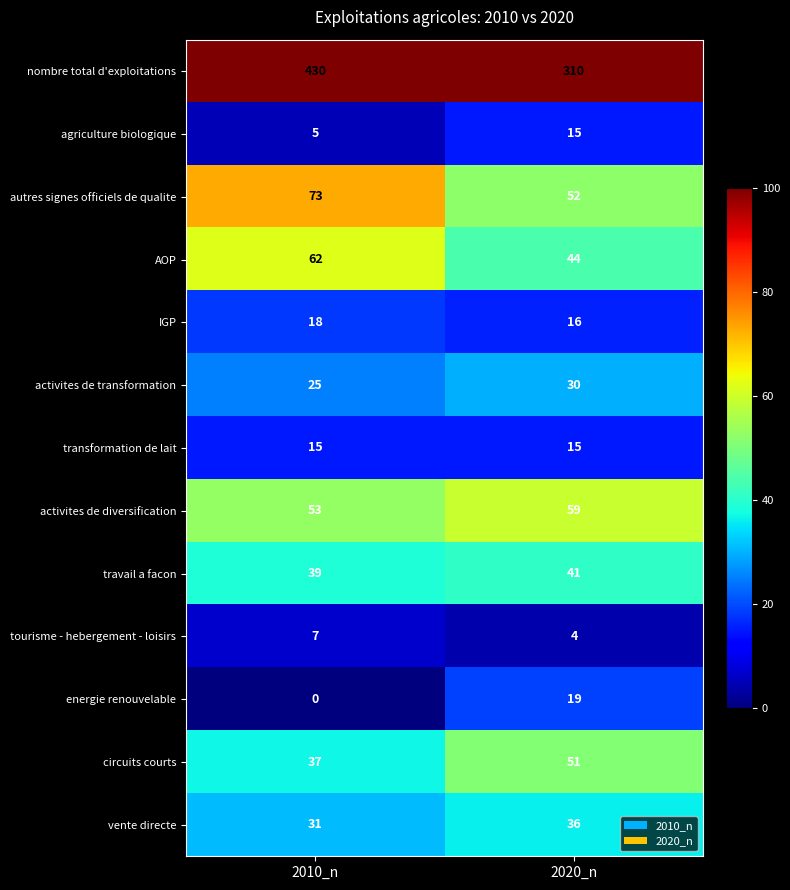

Read the agriculture biologique value at 2010_n.

5